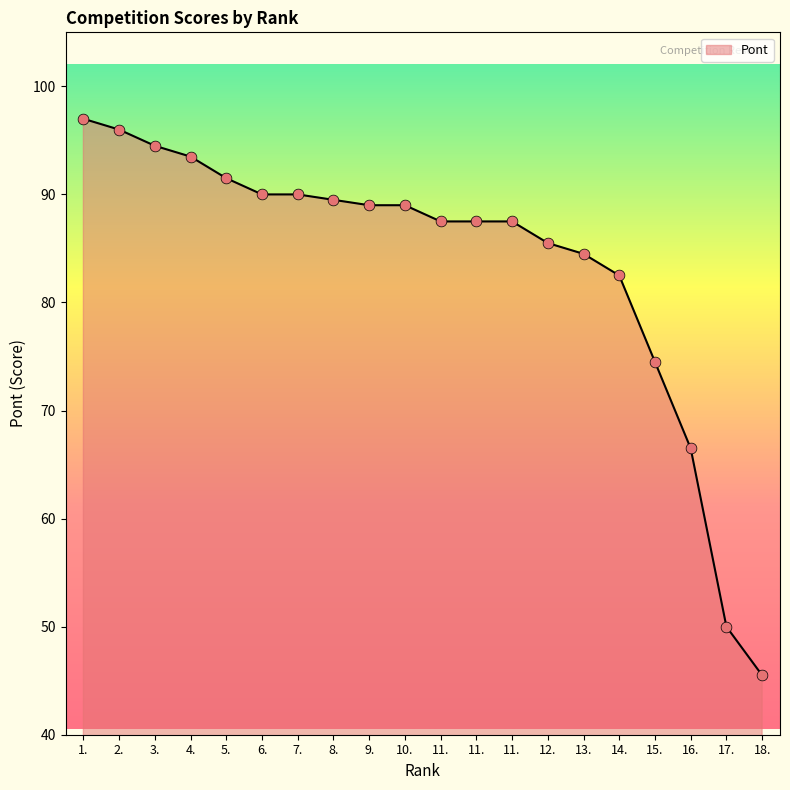

What is the change in value from 9. to 17.?

-39.0